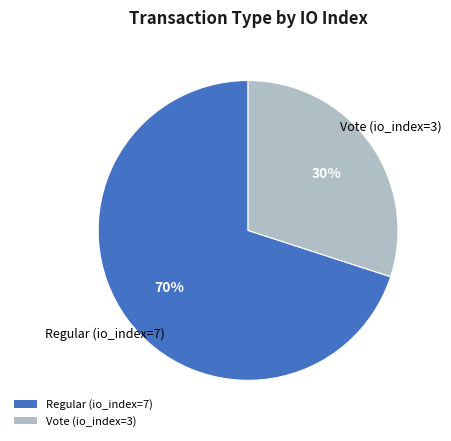

Is there any slice that represents more than half of the pie?

Yes